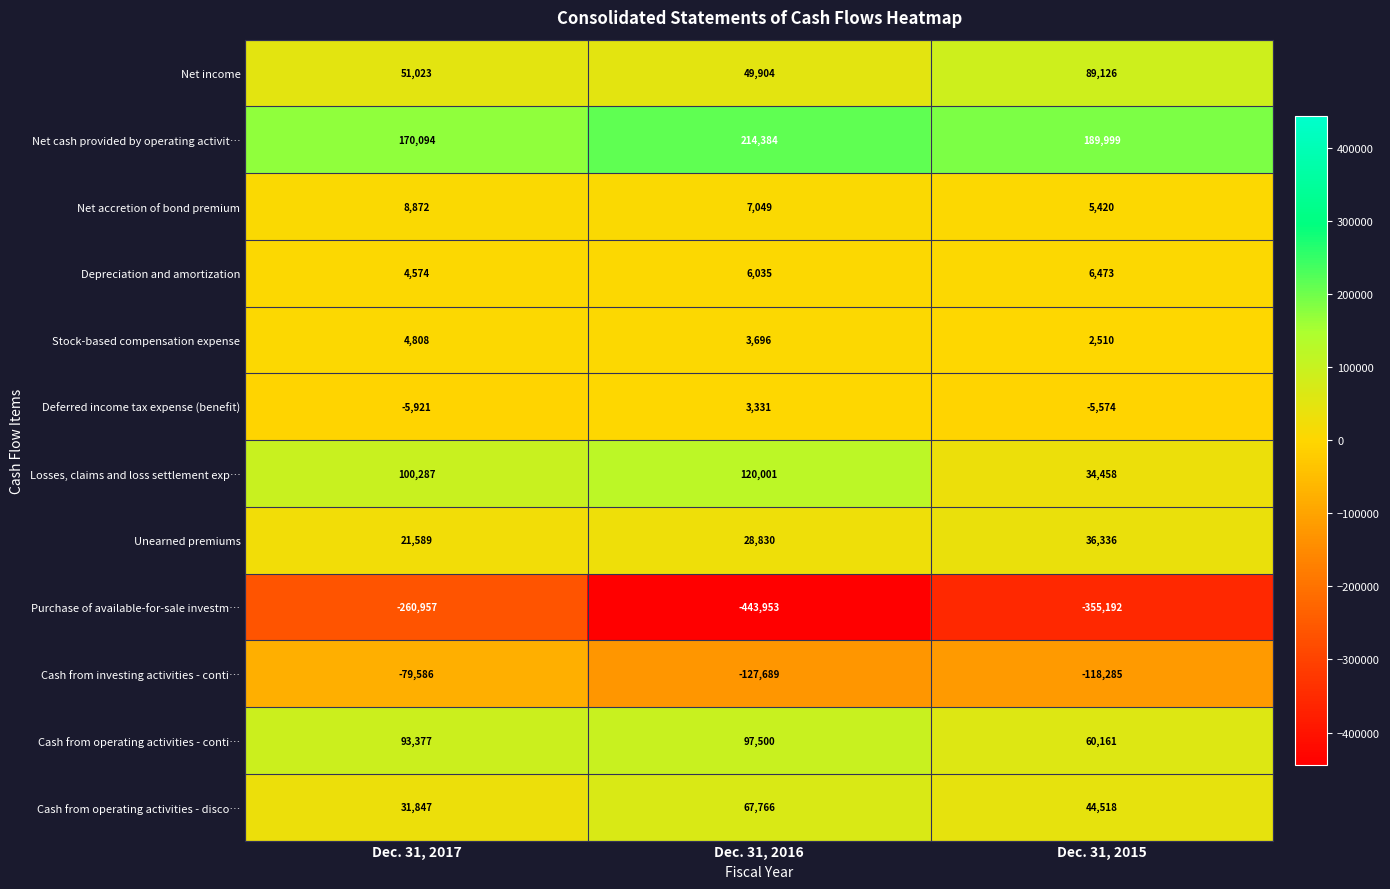

Which series has the largest total across all categories?

Net cash provided by operating activit…